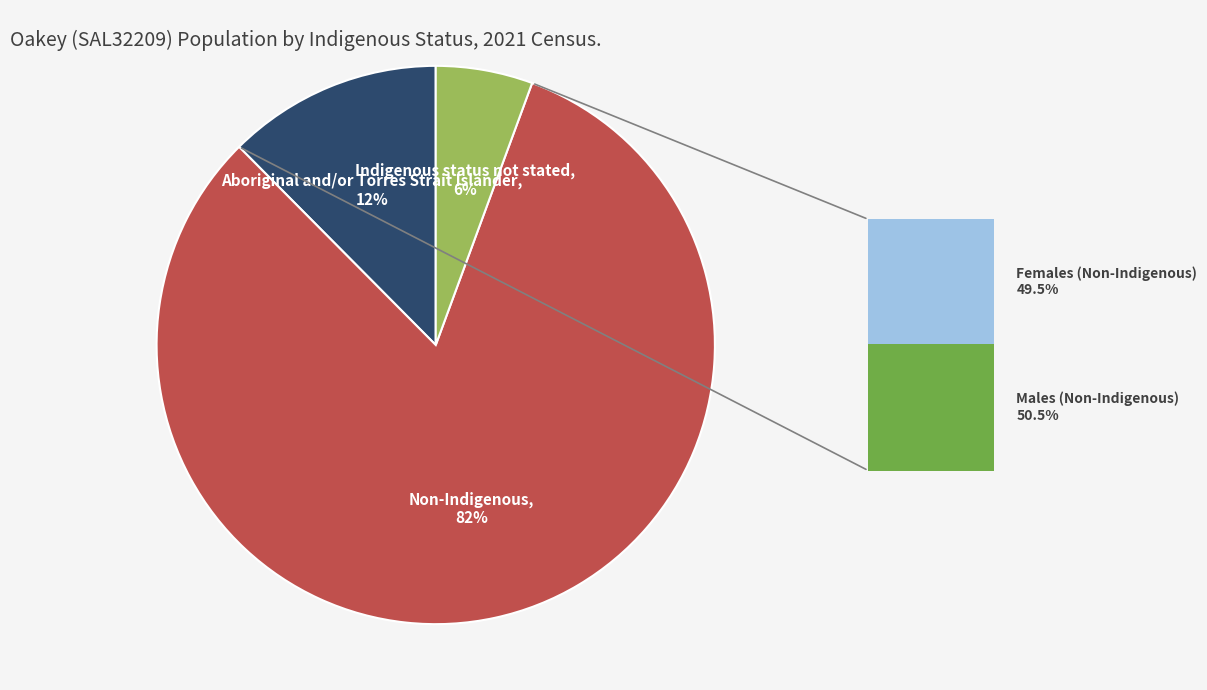

Is there any slice that represents more than half of the pie?

Yes